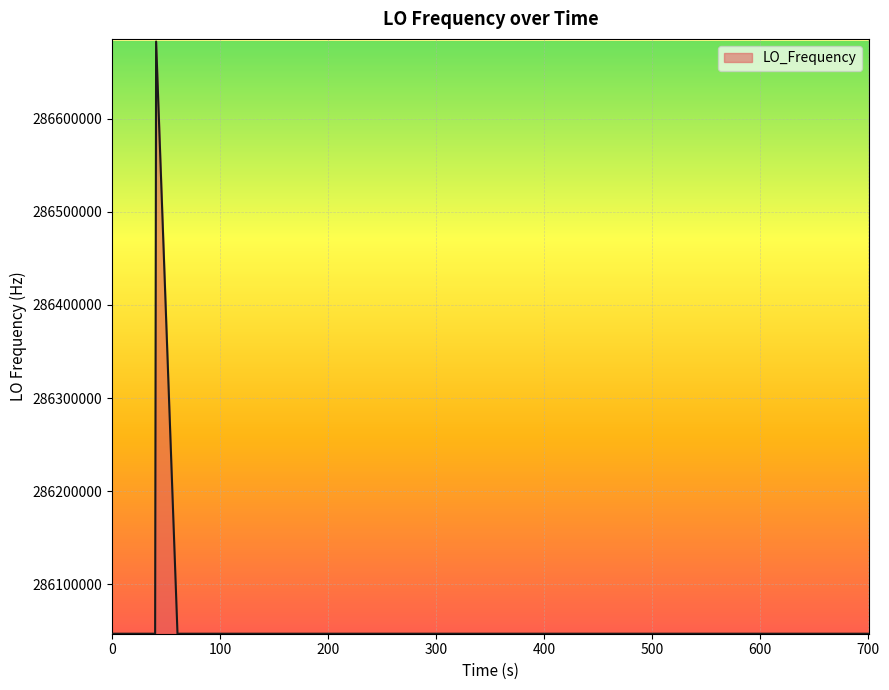

What is the minimum value shown in the chart?

286046994.9